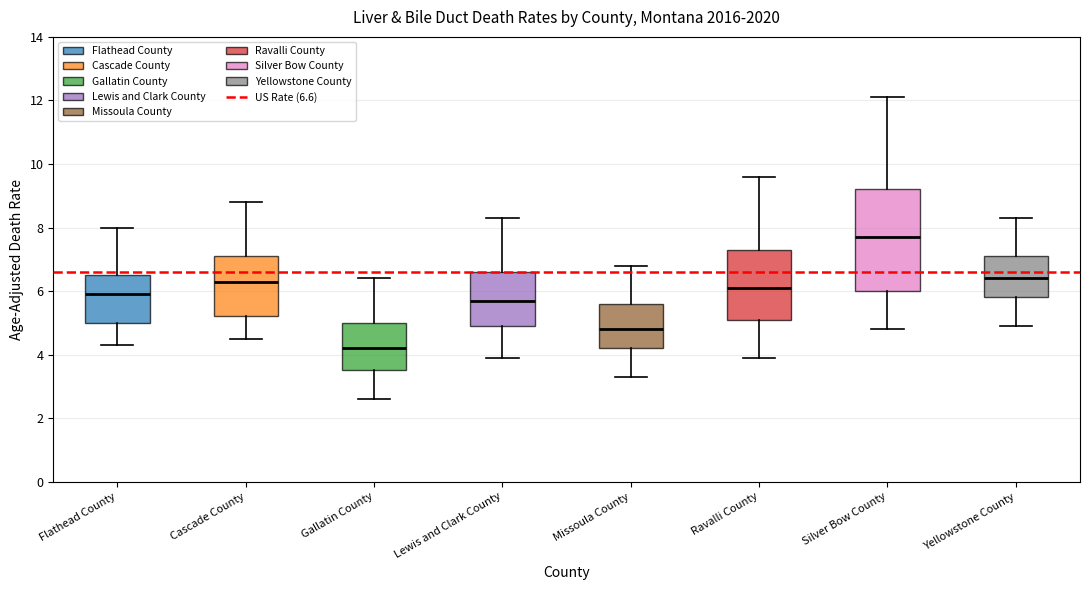

Where is the lower edge of the box for Flathead County on the y-axis? The values are not printed on the chart, so give them approximately, as read against the axis.

5.0